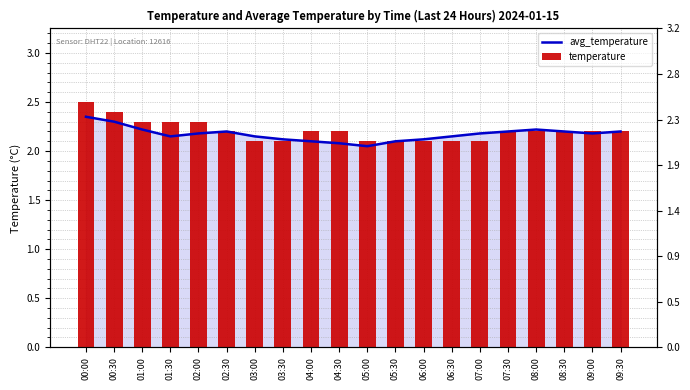

Which category has the lowest value in the temperature series?

03:00